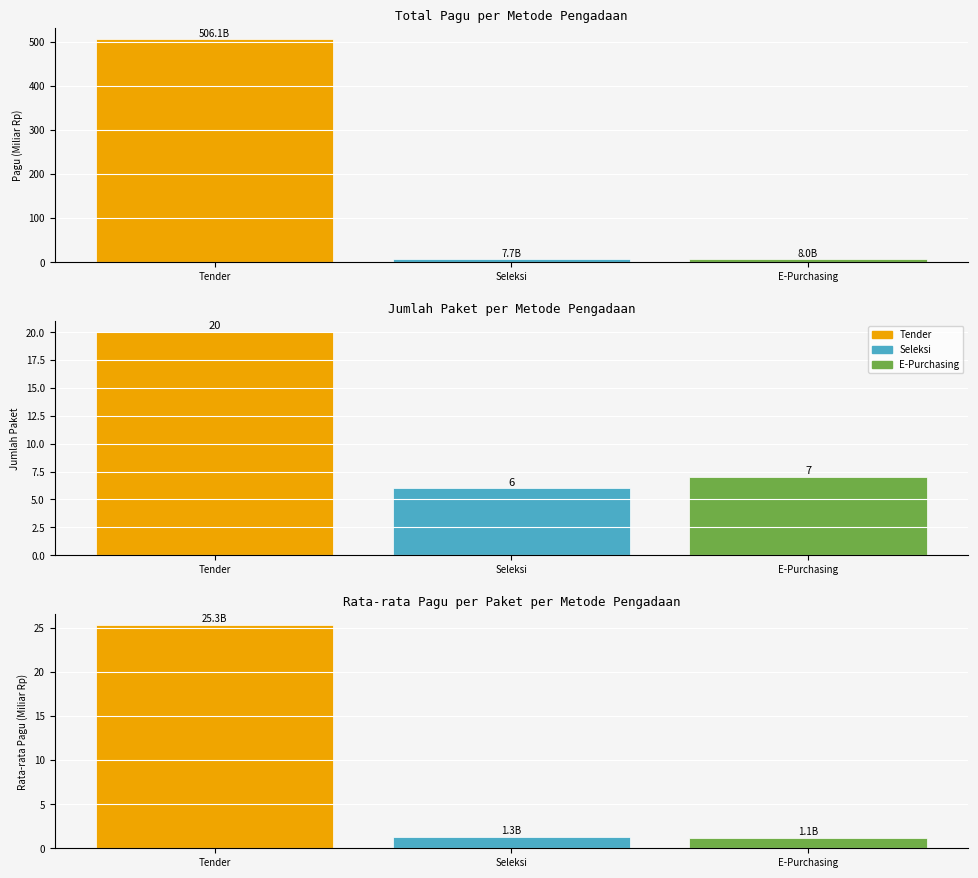

What is the maximum value shown in the chart?

506.1